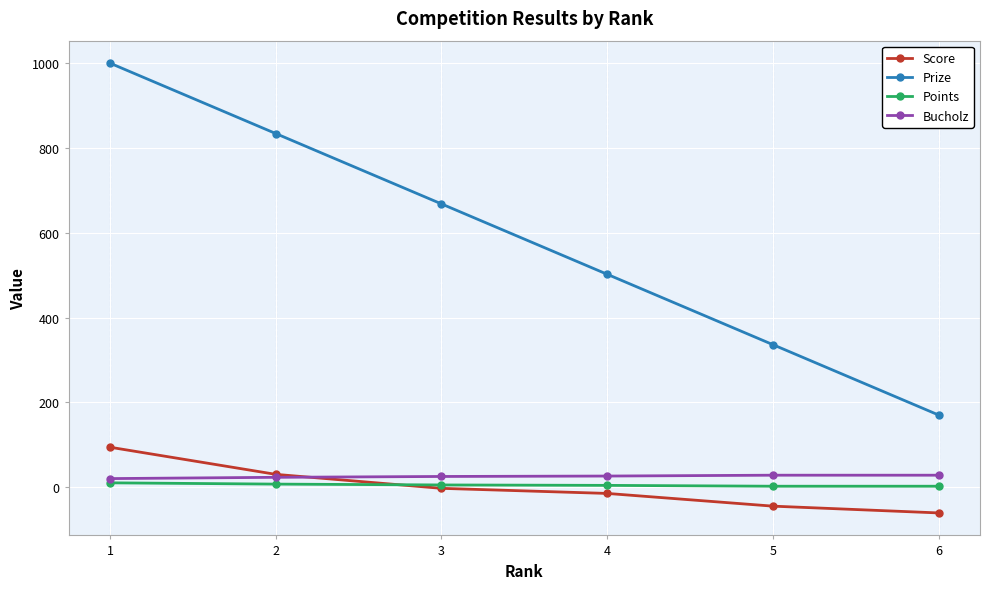

Which label corresponds to the largest value in the chart?

1